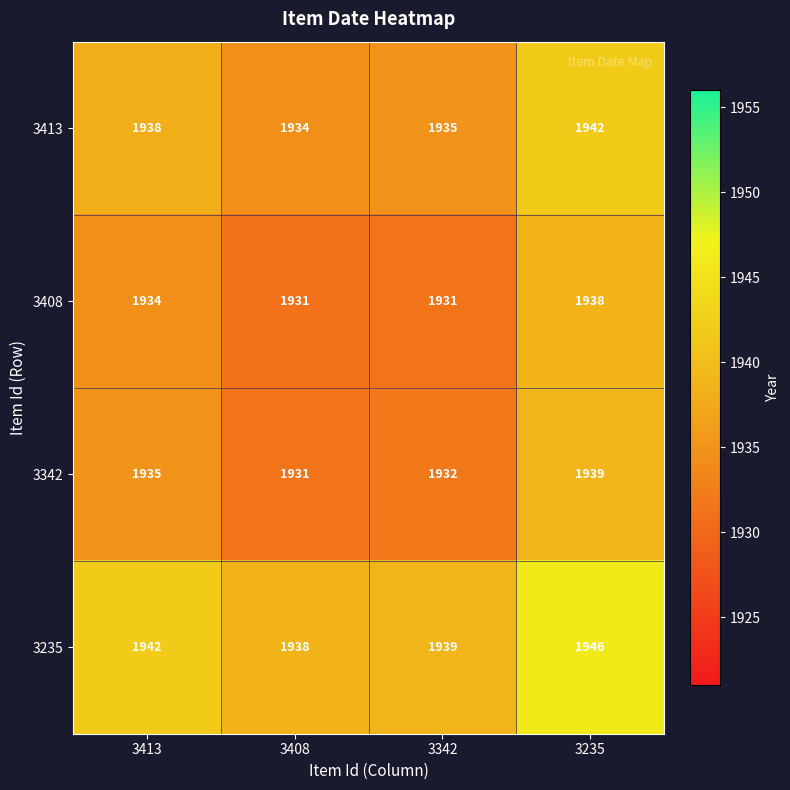

What is the minimum value shown in the chart?

1931